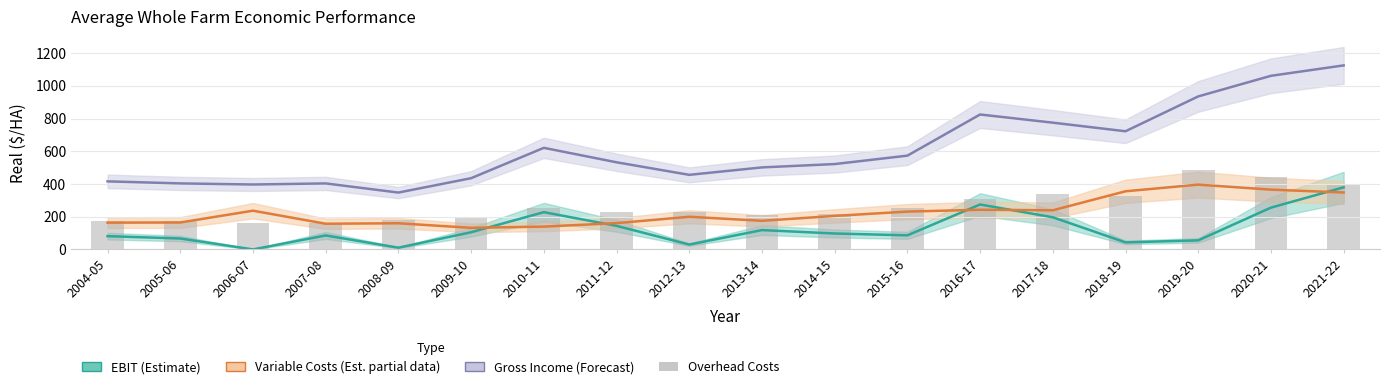

What is the total value across all series at 2016-17?

1649.6